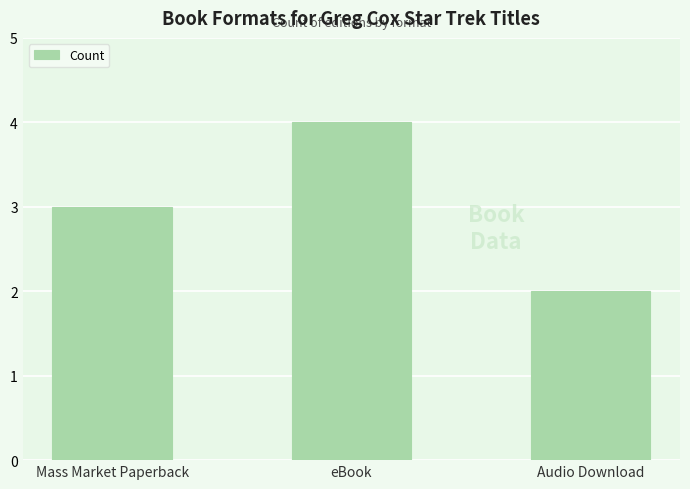

List the labels in order of value, largest first.

eBook, Mass Market Paperback, Audio Download